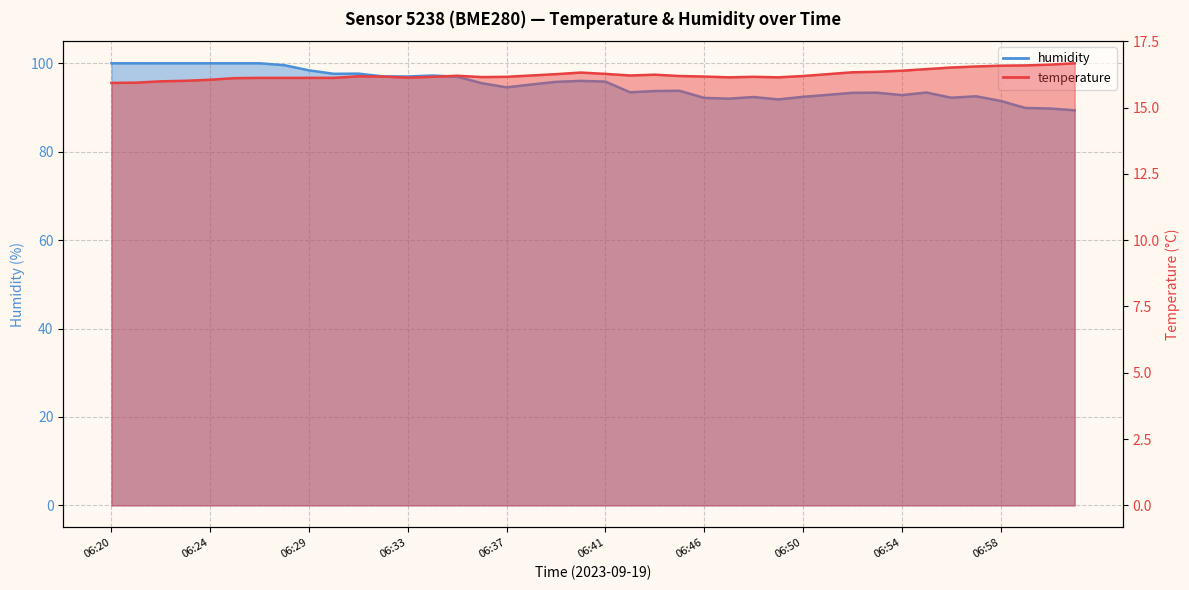

True or false: humidity and temperature intersect in this chart.

False